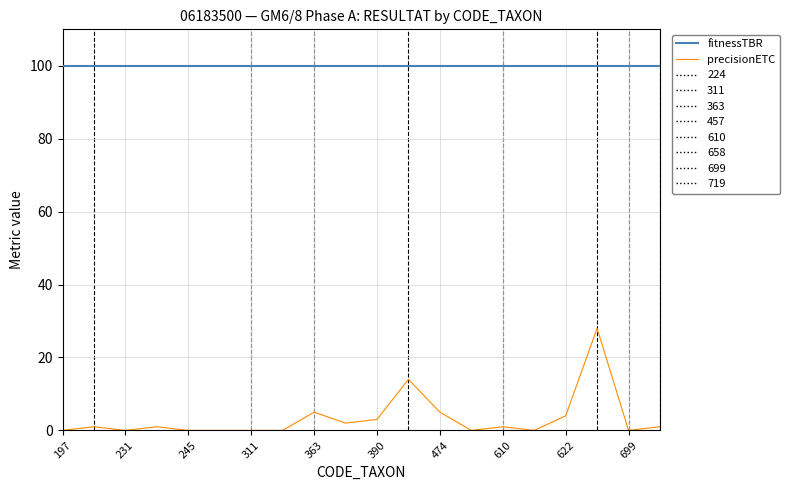

Rank the series by their maximum value, from highest to lowest.

fitnessTBR, precisionETC